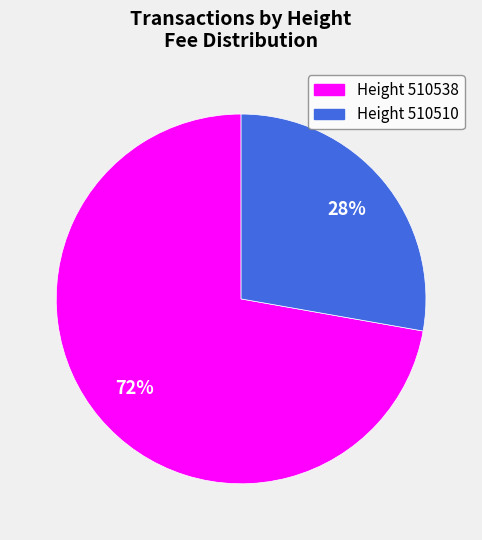

Does Height 510538 account for over 50% of the chart?

Yes